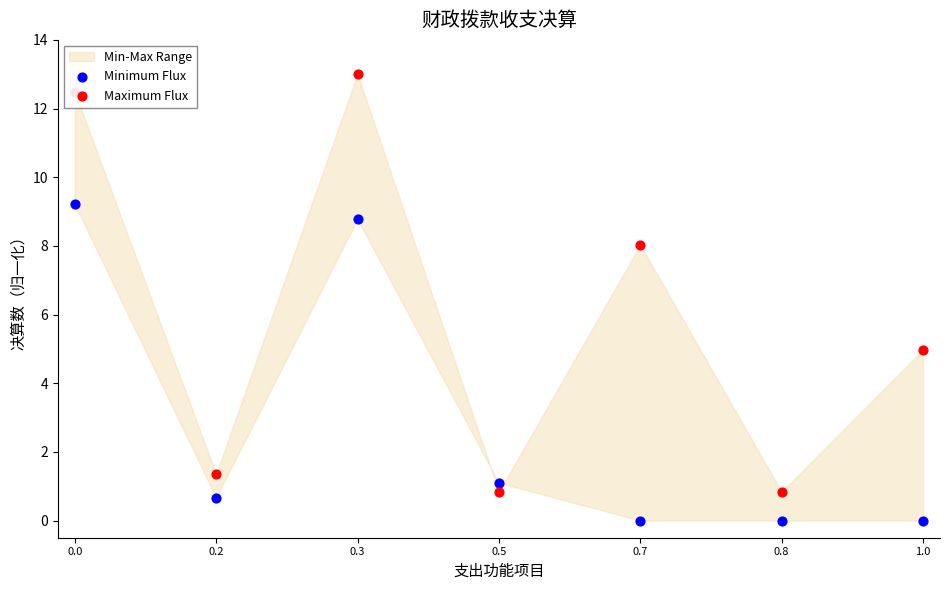

Which series has the largest total across all categories?

Maximum Flux